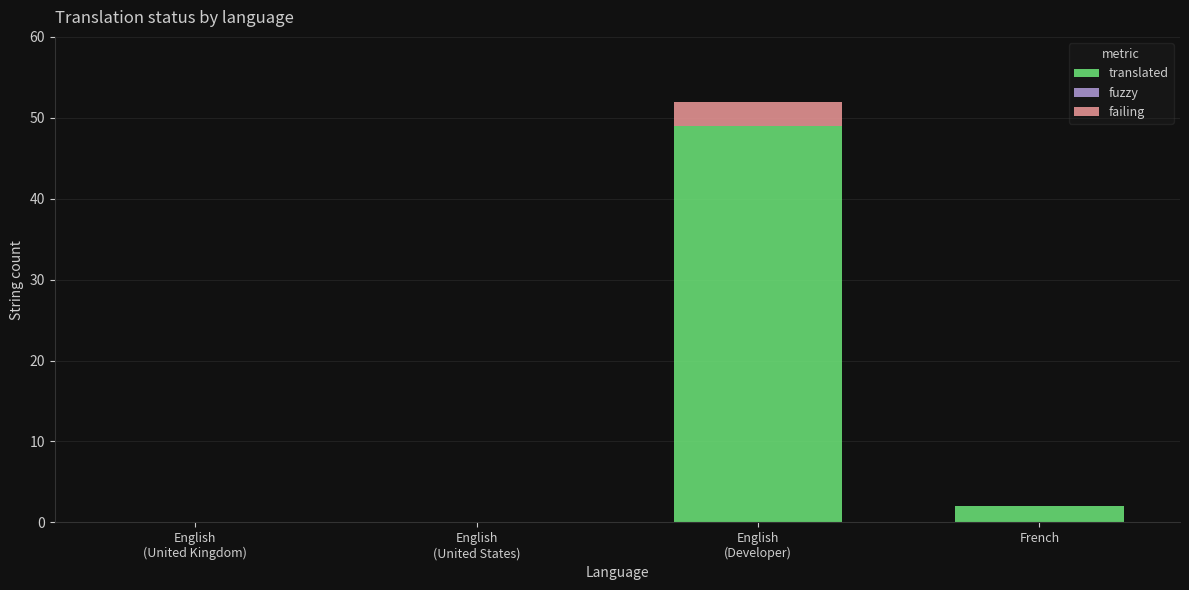

What is the sum of all translated values?

51